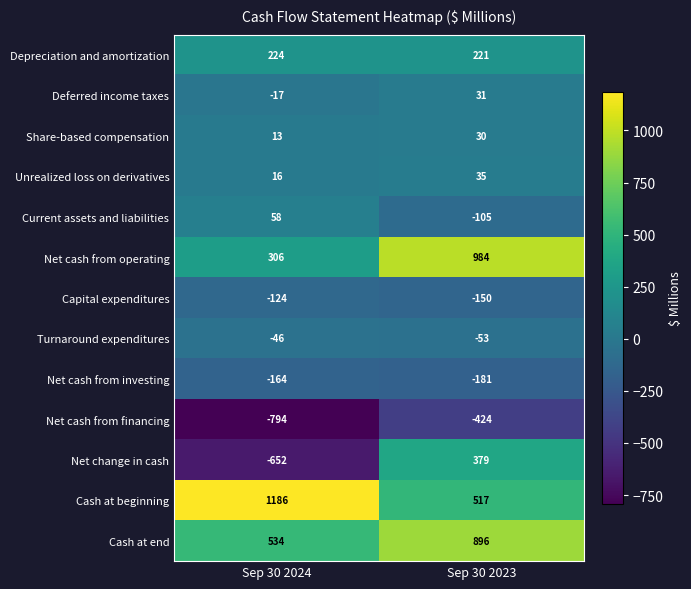

How many series are shown in this chart?

13